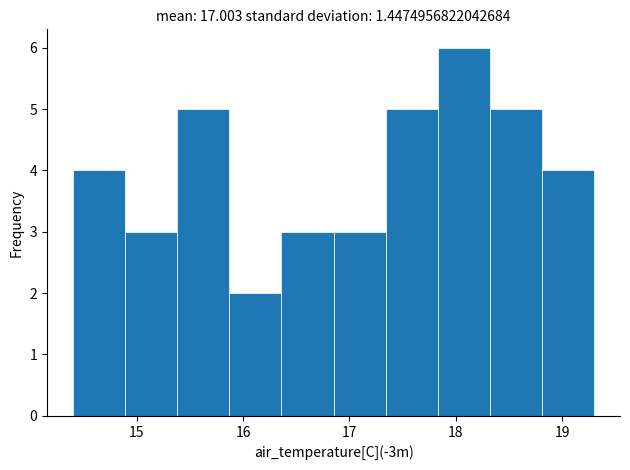

Which range on the x-axis has the tallest bar?

17.83 to 18.32